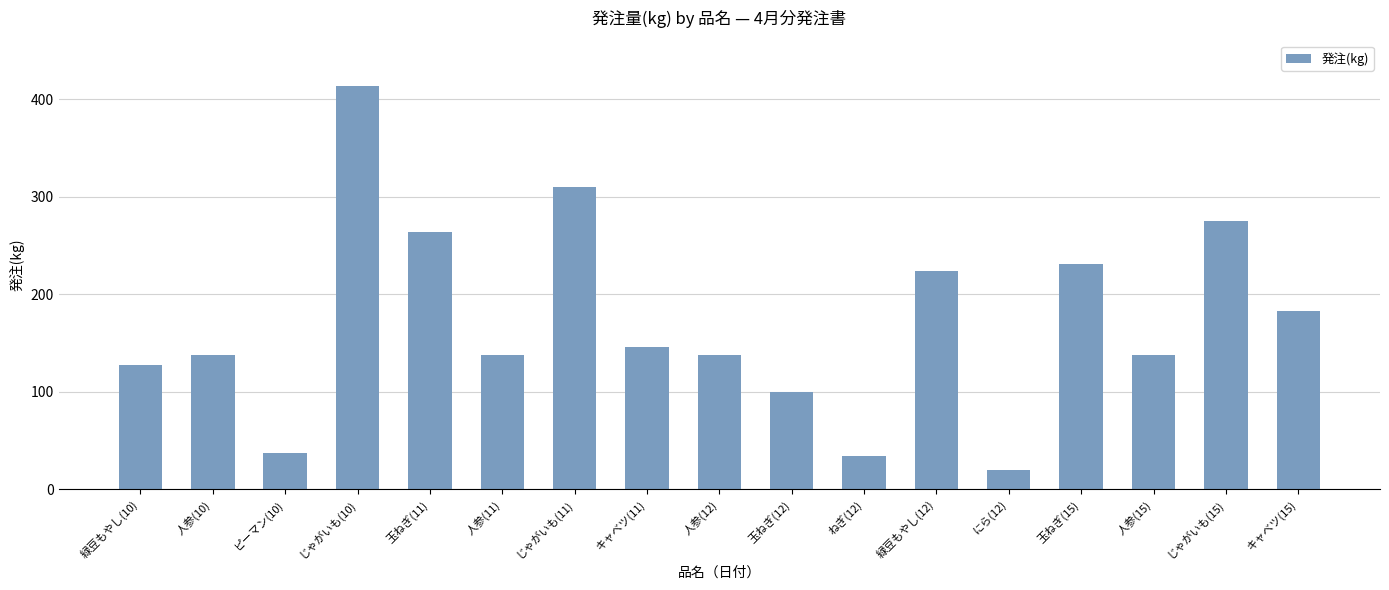

How many series are shown in this chart?

1